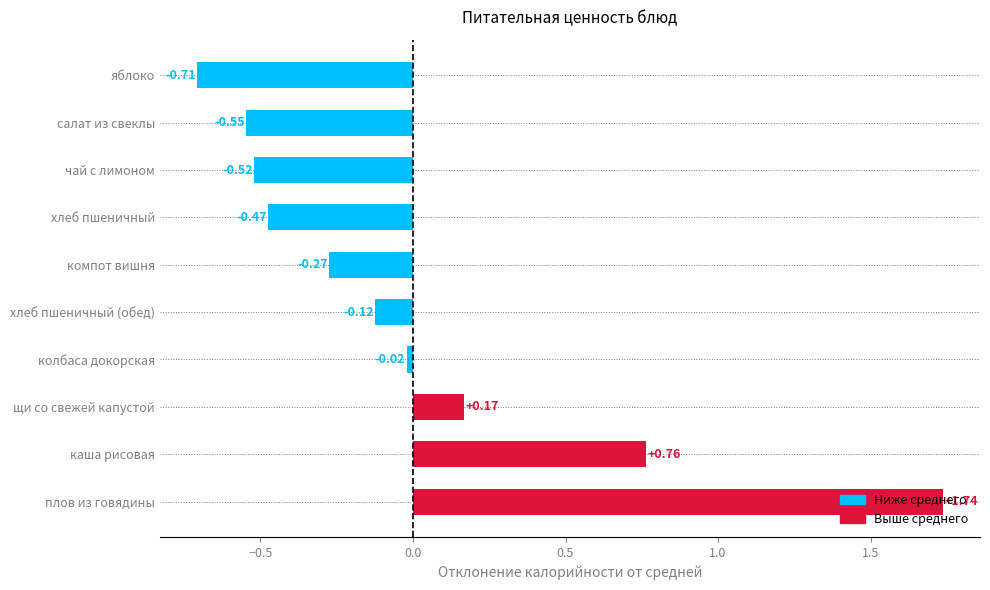

List the labels in order of value, smallest first.

яблоко, салат из свеклы, чай с лимоном, хлеб пшеничный, компот вишня, хлеб пшеничный (обед), колбаса докорская, щи со свежей капустой, каша рисовая, плов из говядины